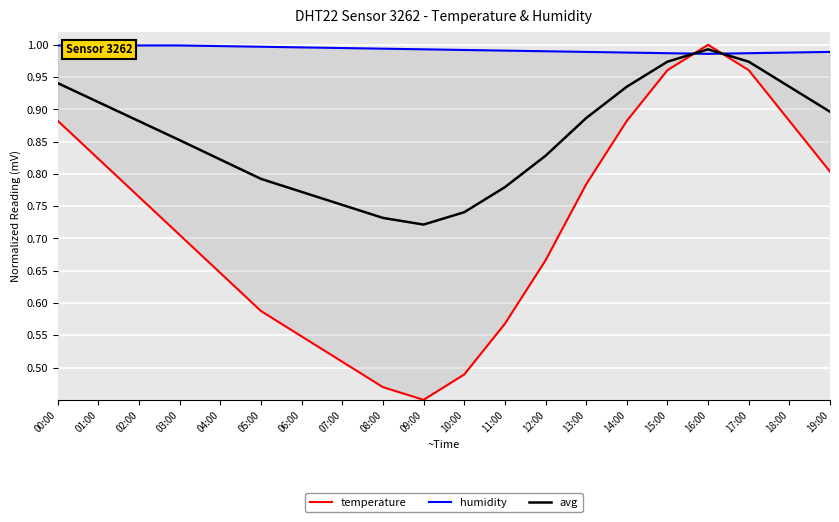

How many times do temperature and avg cross each other?

2